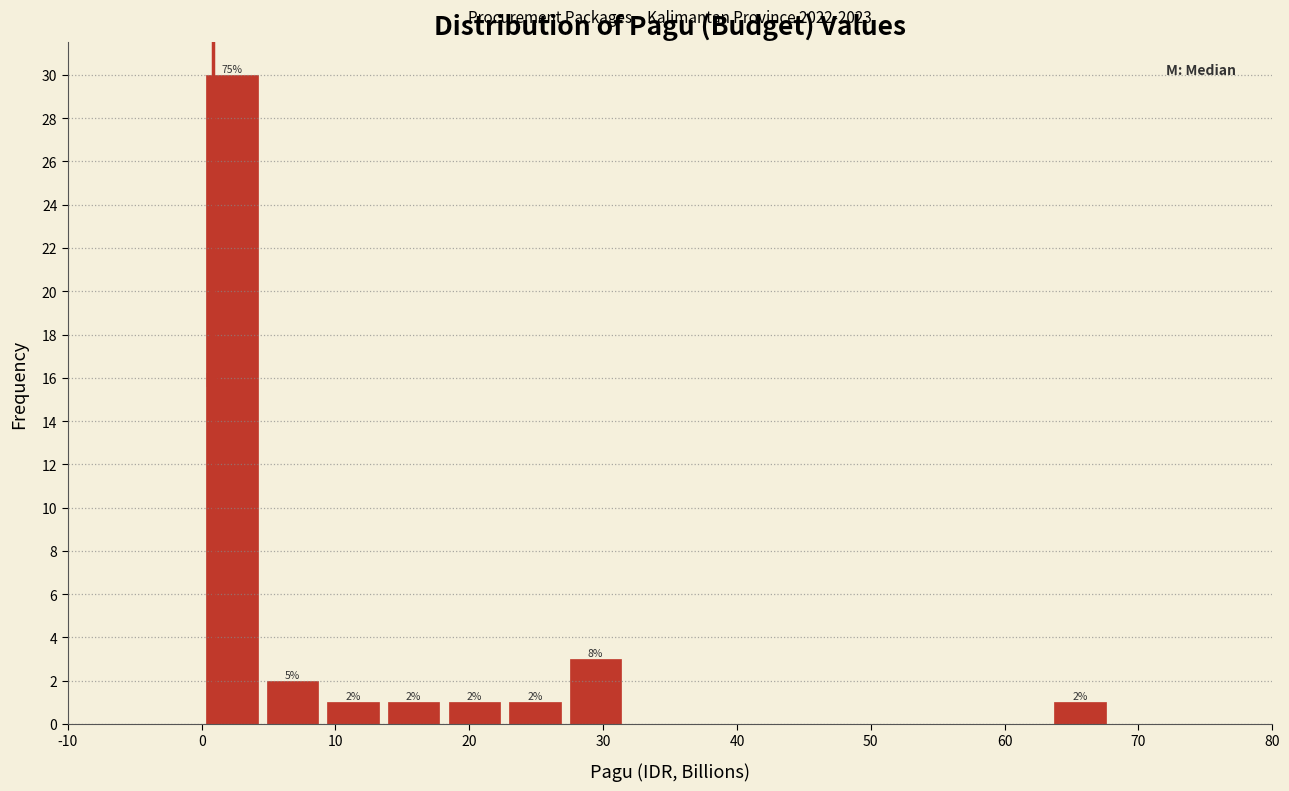

Over which range of the x-axis is the bar tallest?

0 to 5